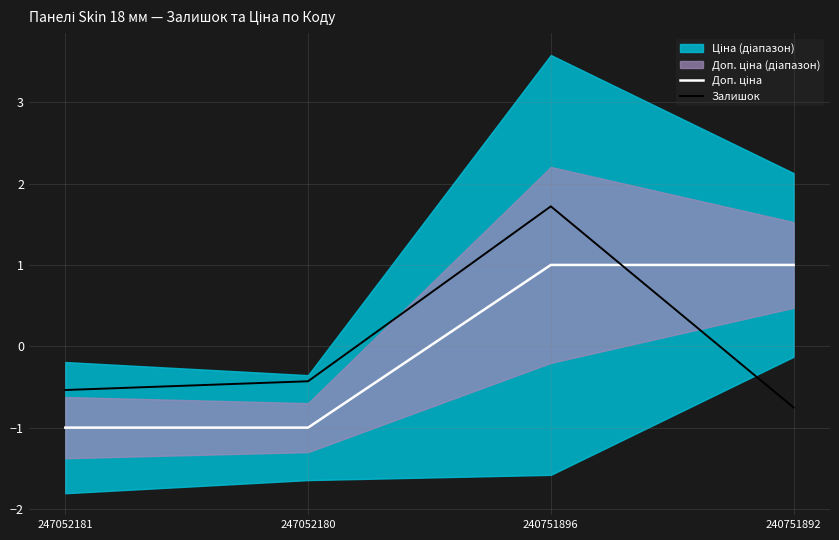

How many times do Залишок and Доп. ціна cross each other?

1